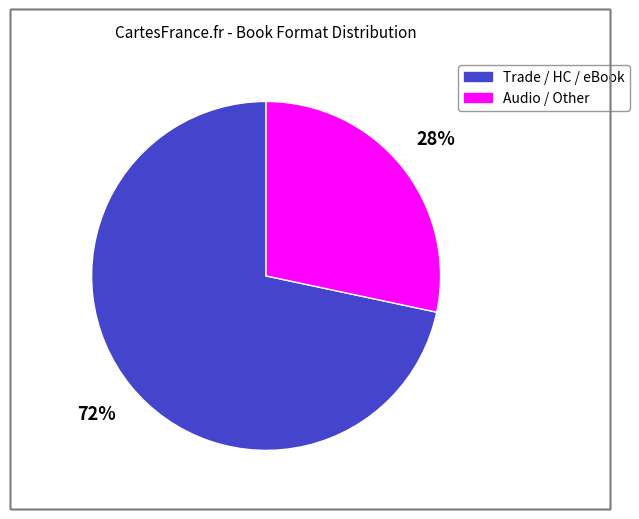

How many segments does this pie chart have?

2